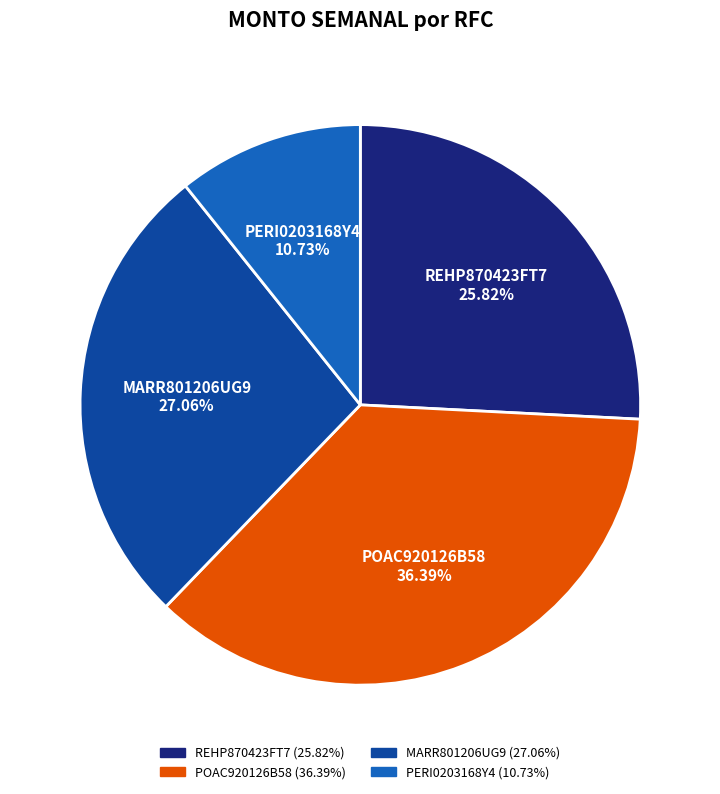

Combined, what portion of the pie is PERI0203168Y4 and REHP870423FT7?

36.5%